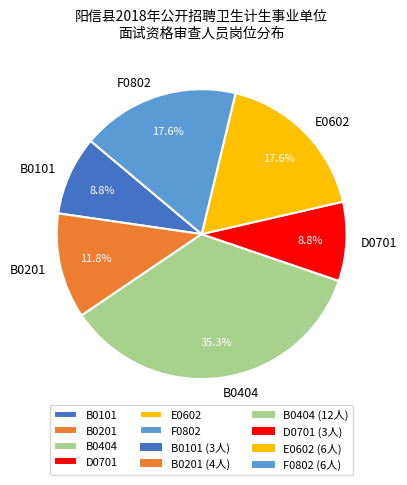

Which has a higher value, B0201 or B0404?

B0404